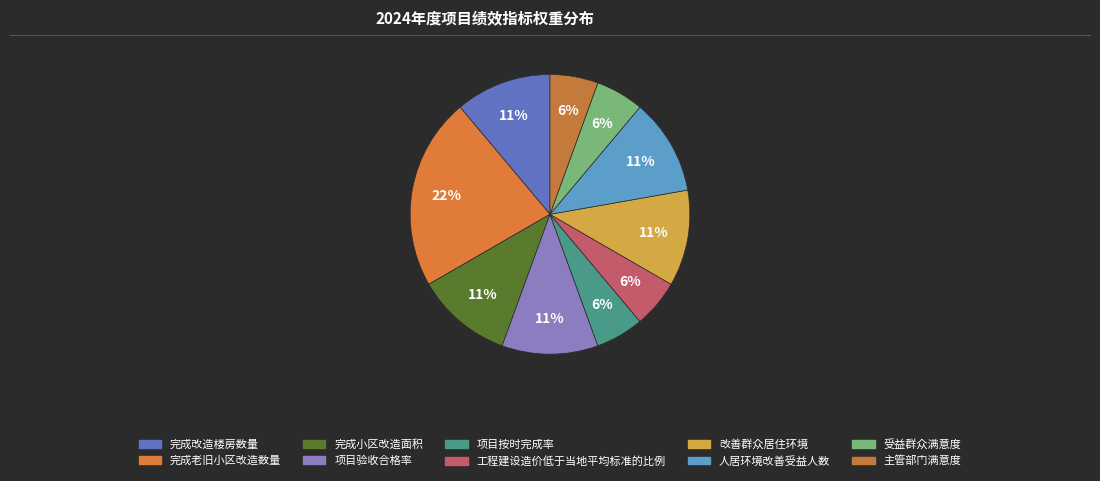

To the nearest percent, what is the average slice percentage?

10%